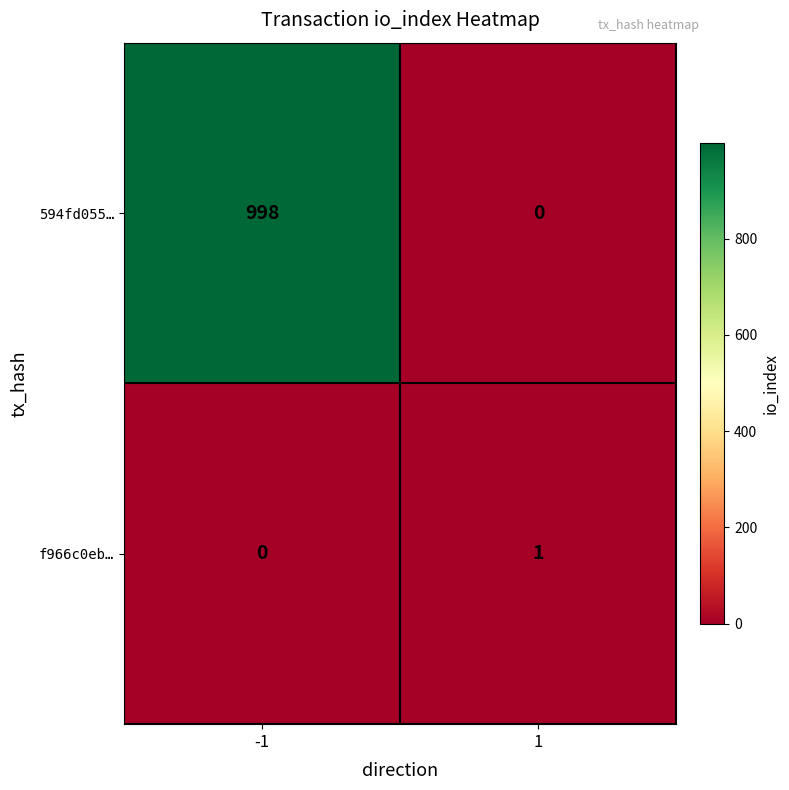

List the series in order of their peak value, lowest first.

f966c0eb…, 594fd055…